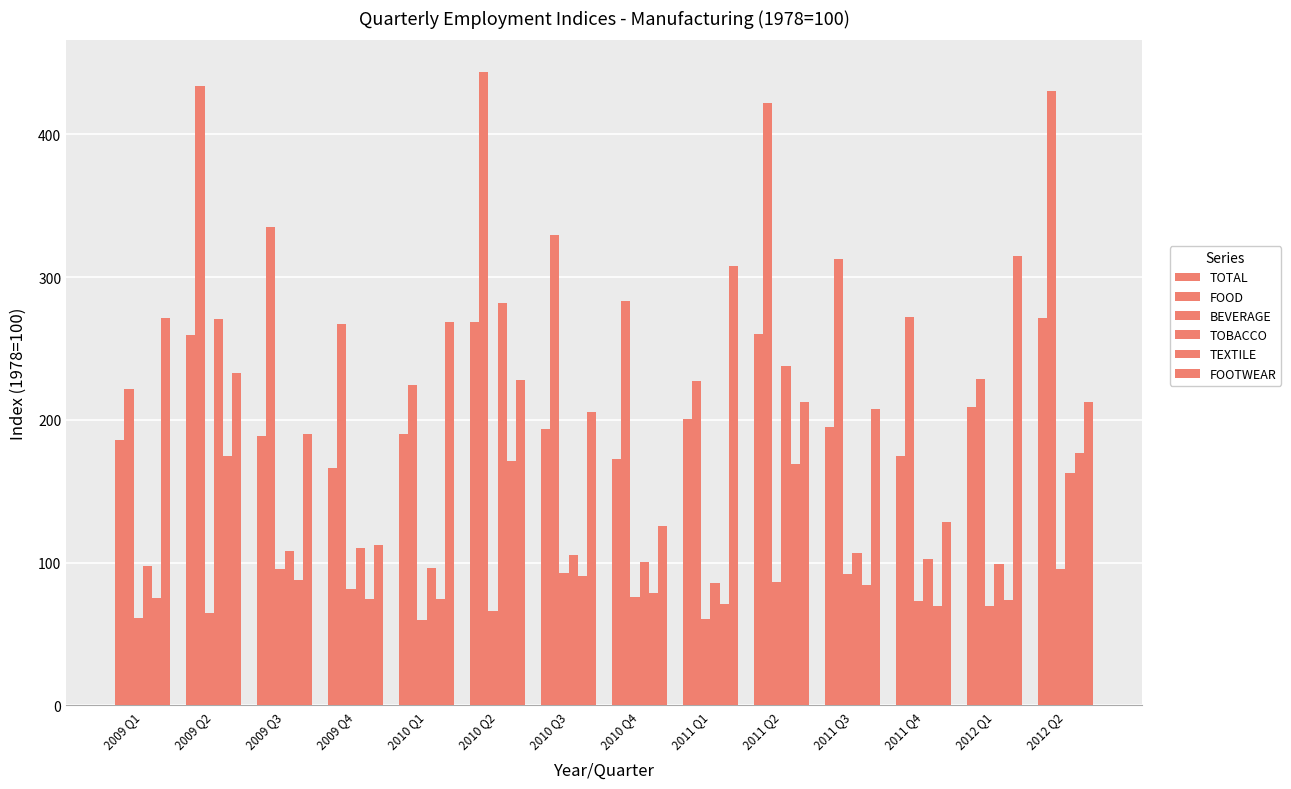

How many bars are there in total?

84